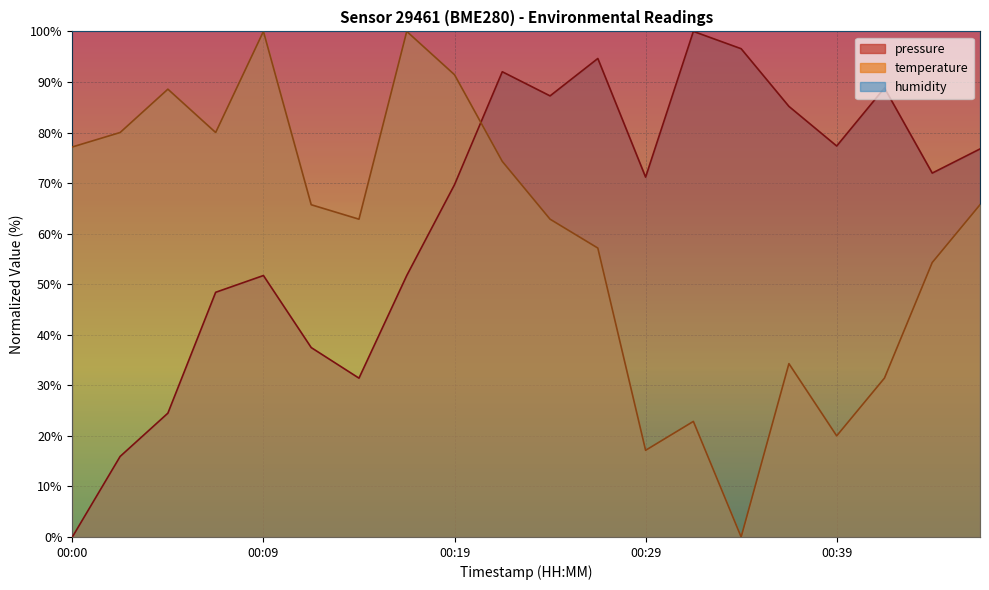

The temperature series shows 17.1 at 00:29. True or false?

True